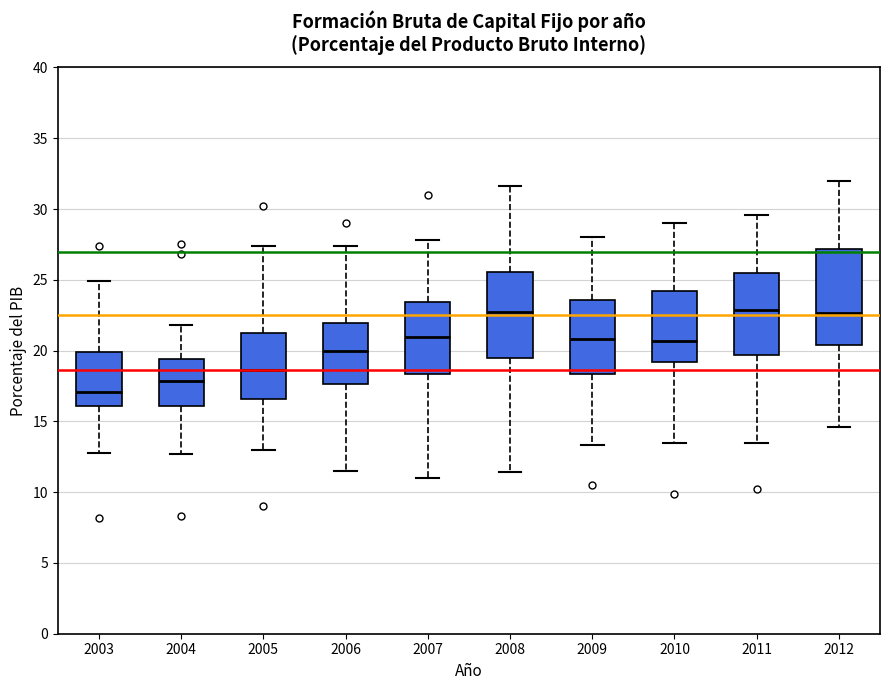

Which box's median line is the lowest?

2003